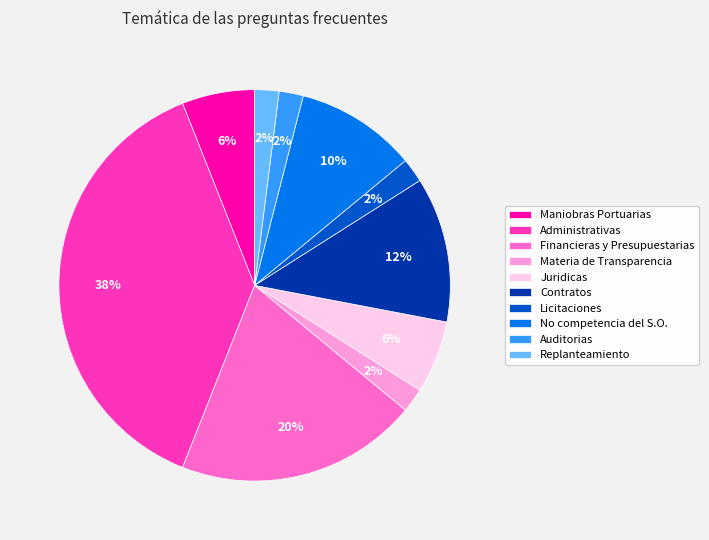

How many segments does this pie chart have?

10